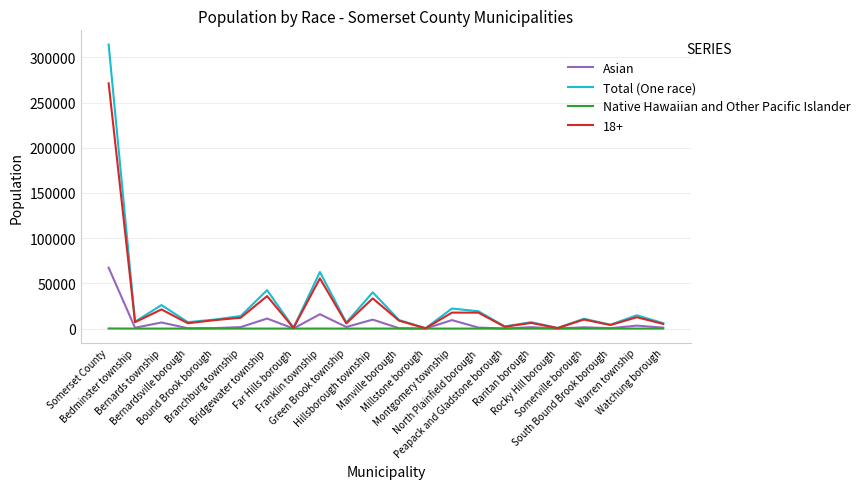

Does the chart have visible grid lines?

Yes